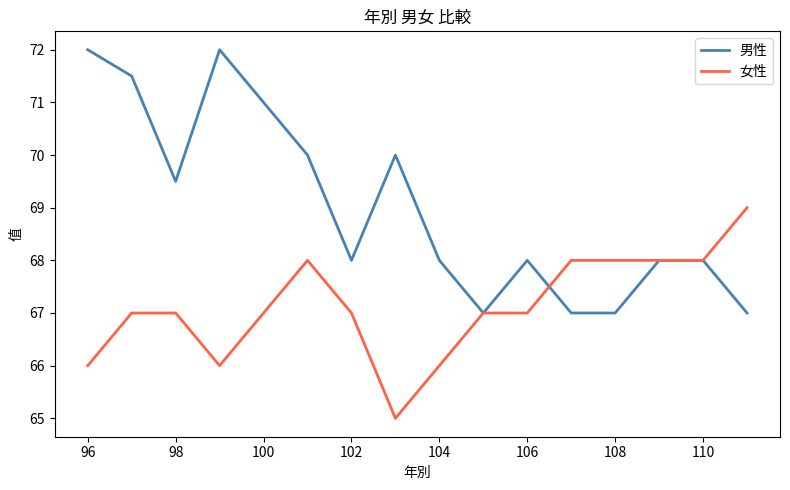

Which series has the largest total across all categories?

男性